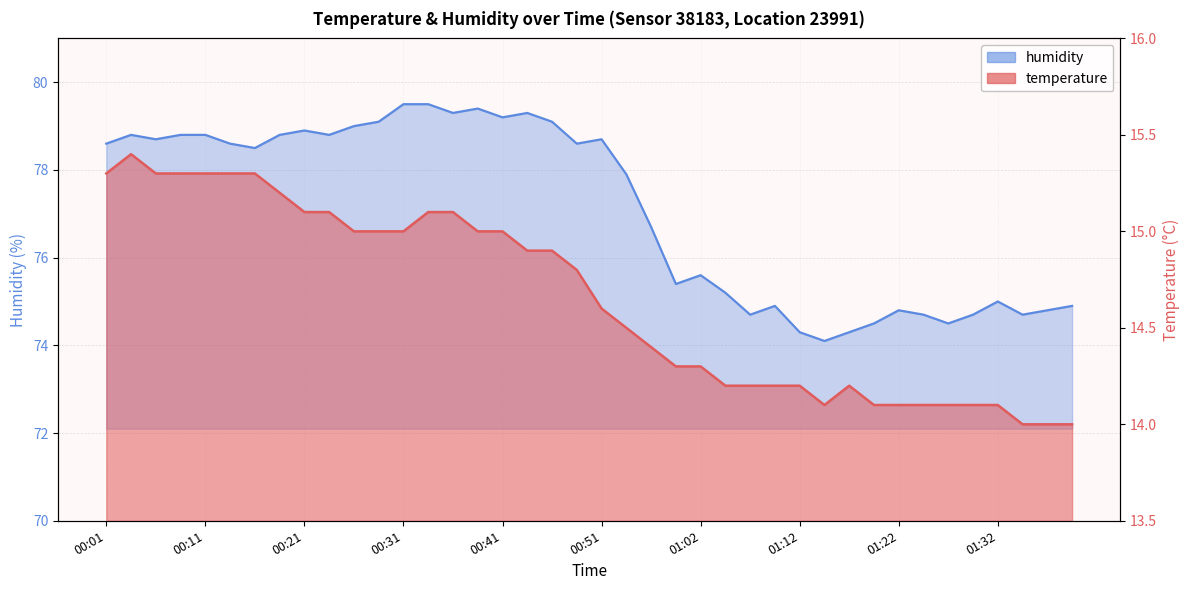

What is the difference between the maximum and second lowest values in the humidity series?

5.2